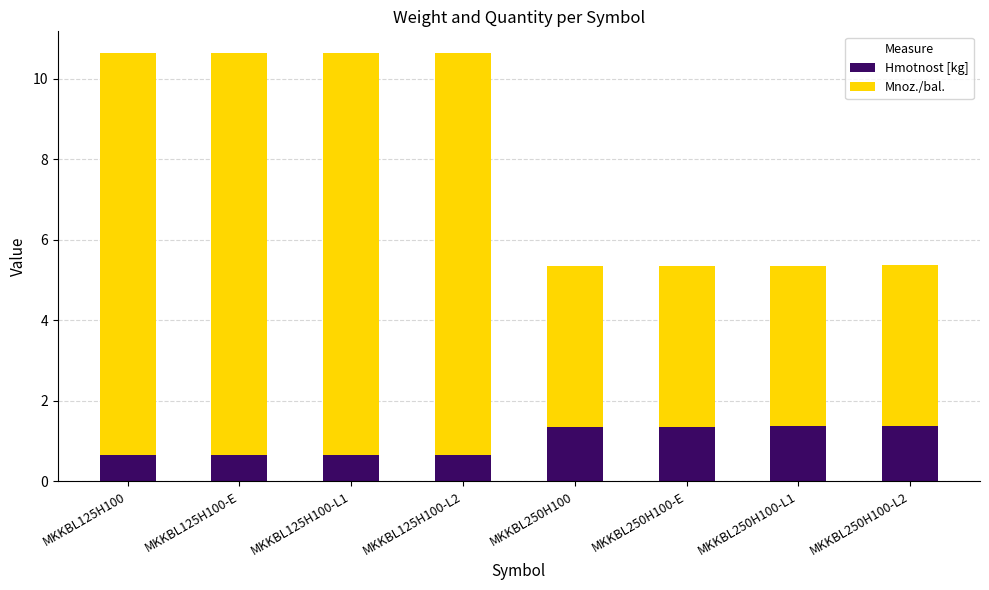

What is the total value across all series at MKKBL250H100-L2?

5.4